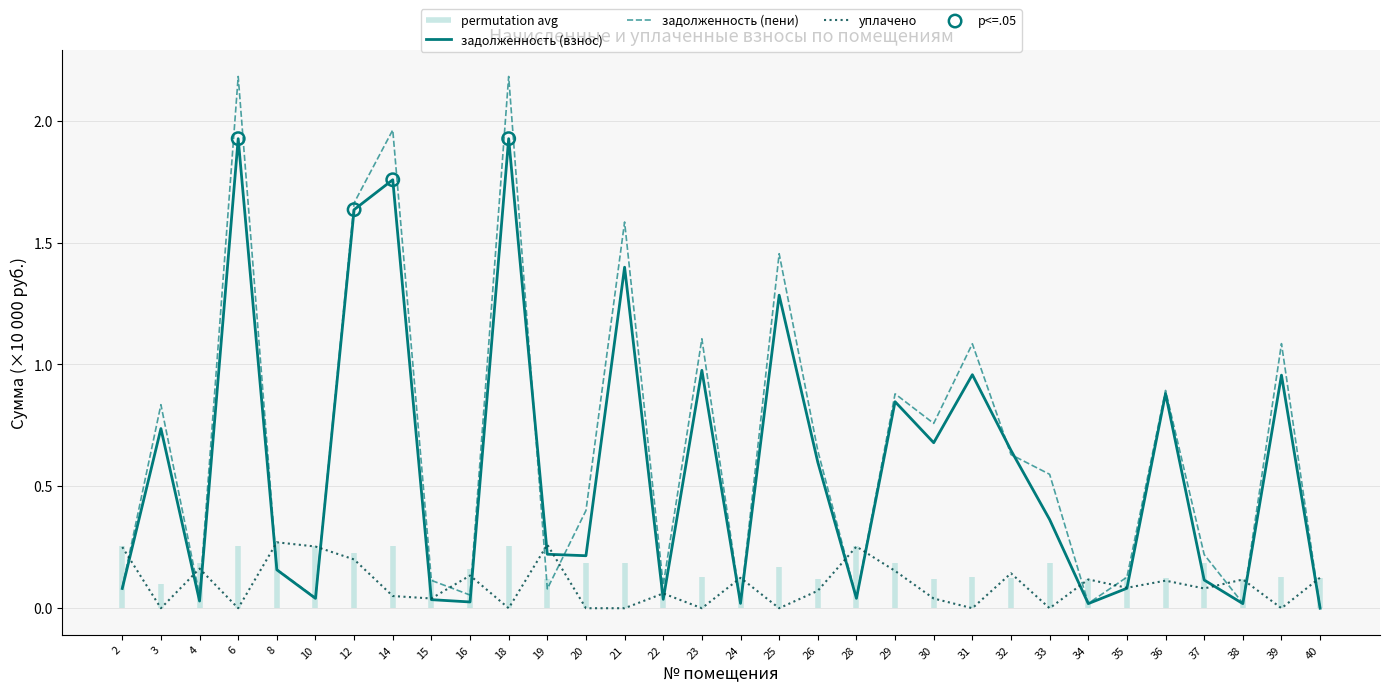

At which category is the sum across all series the highest?

6